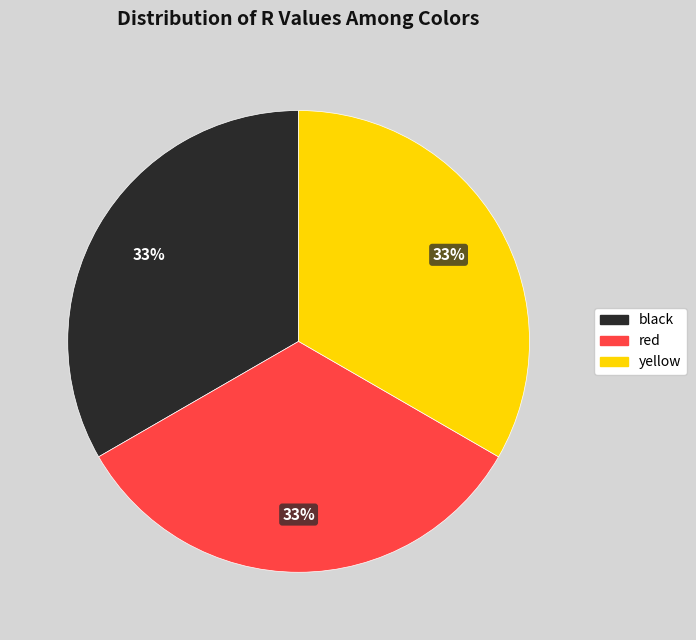

To the nearest percent, what portion does yellow represent?

33%